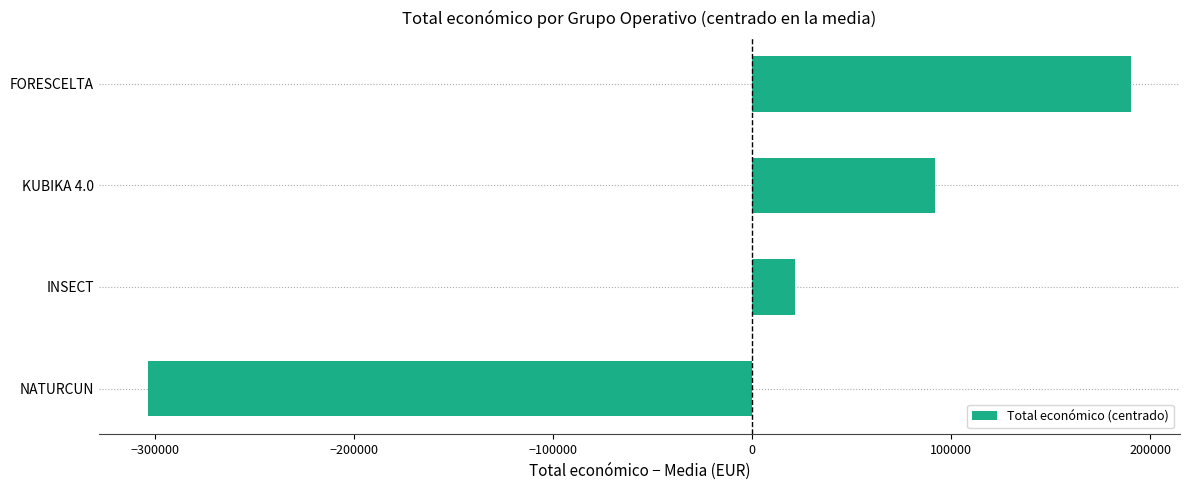

What is the difference between the second highest and second lowest values?

70545.0